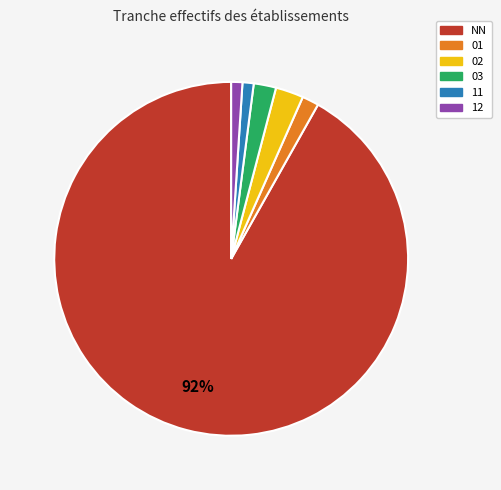

How many slices are in this pie chart?

6